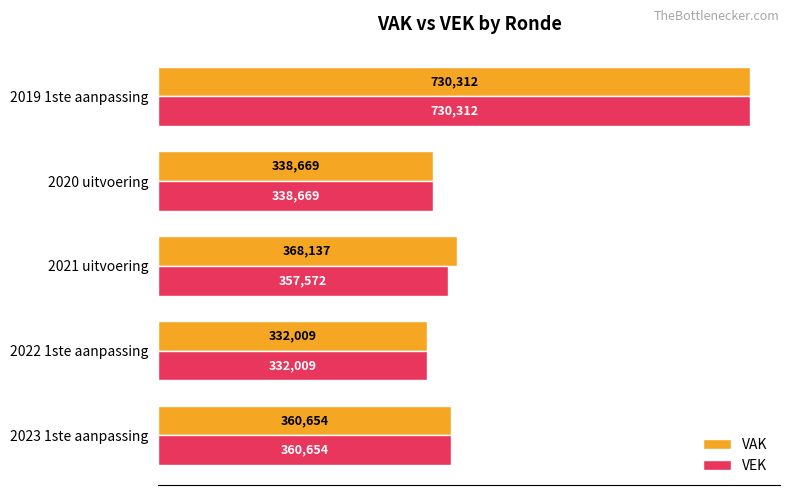

How many categories are shown in the chart?

5